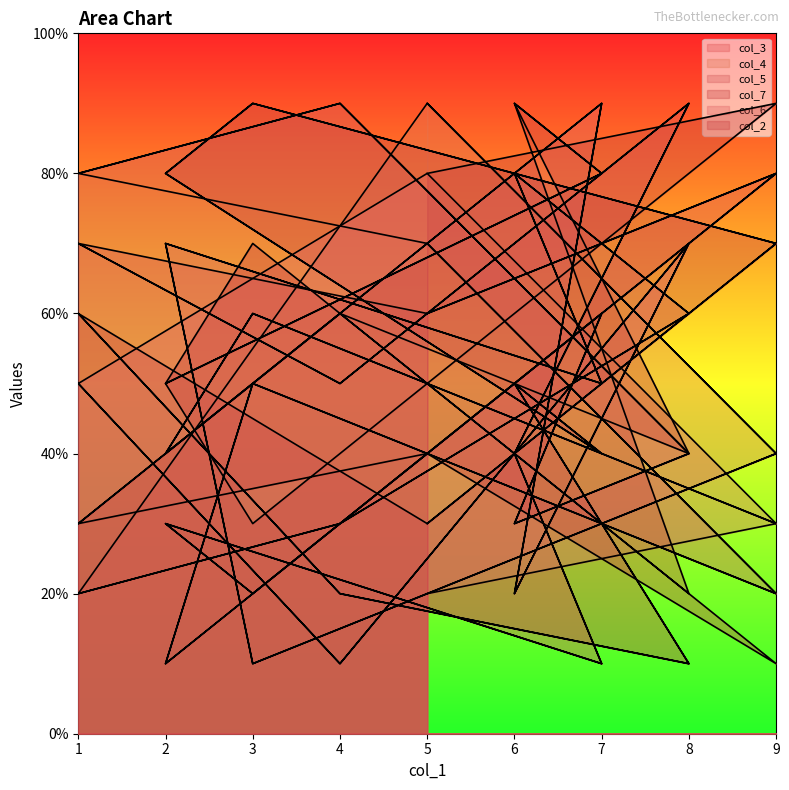

How many col_3 values are between 3 and 7?

10